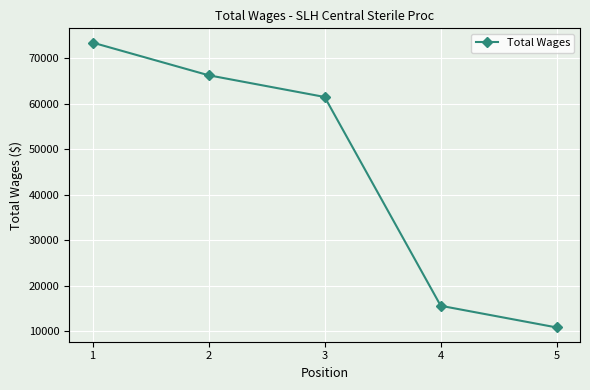

What is the difference between the second highest and minimum values?

55426